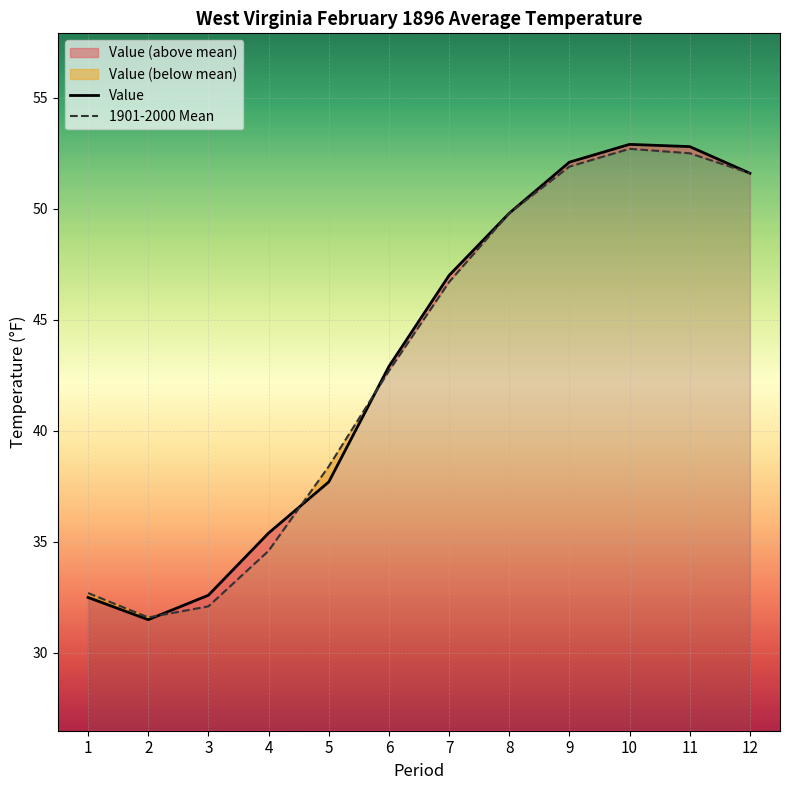

How many distinct data groups are displayed?

2